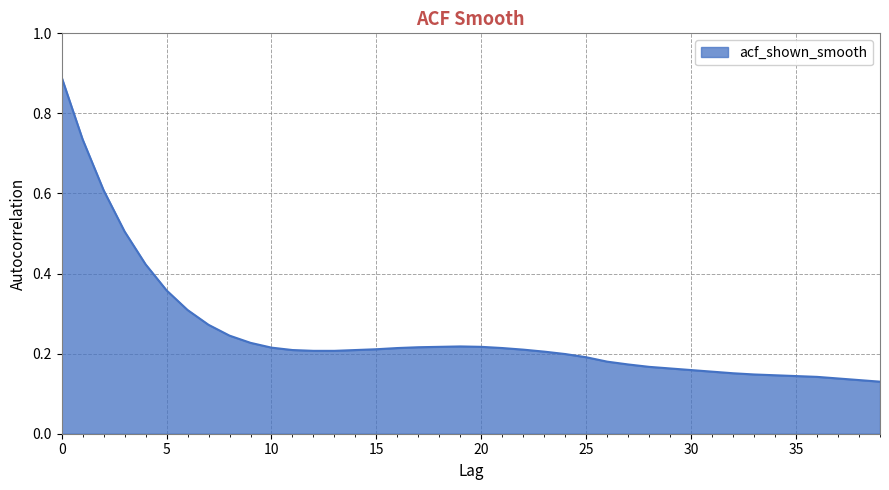

What is the difference between the maximum and minimum values?

0.8